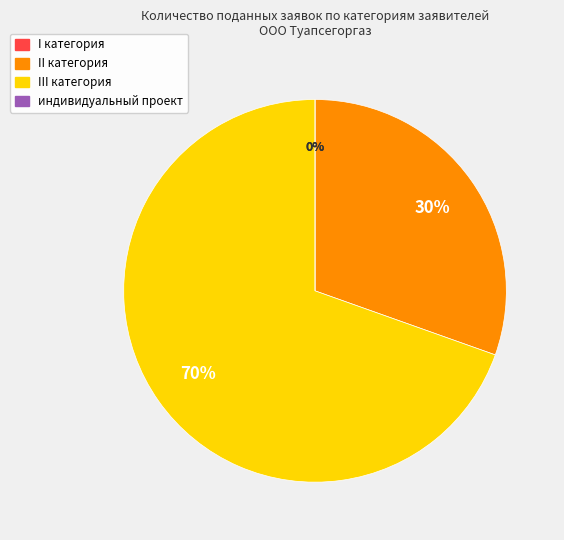

The индивидуальный проект slice represents 1% of the pie. True or false?

False